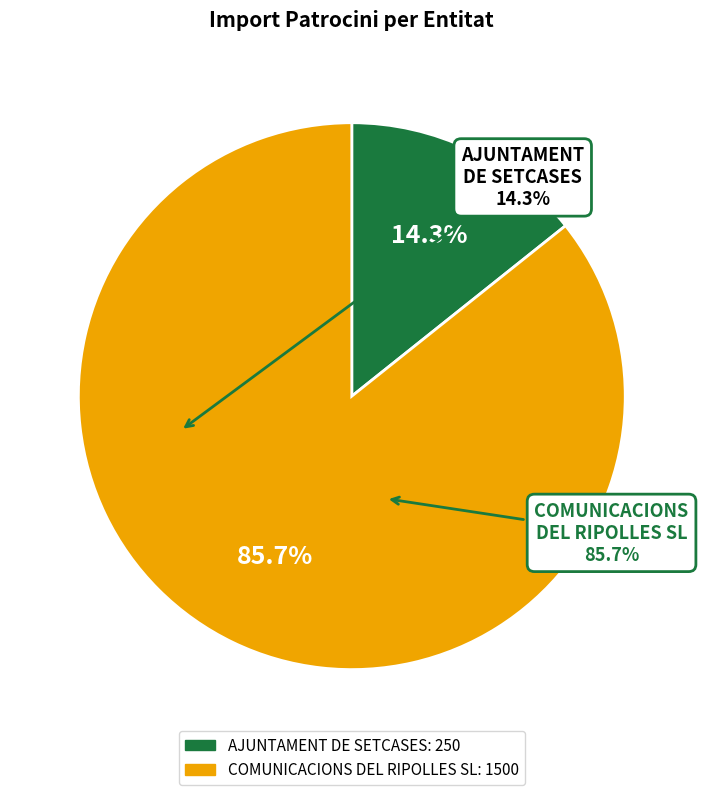

How many slices are in this pie chart?

2